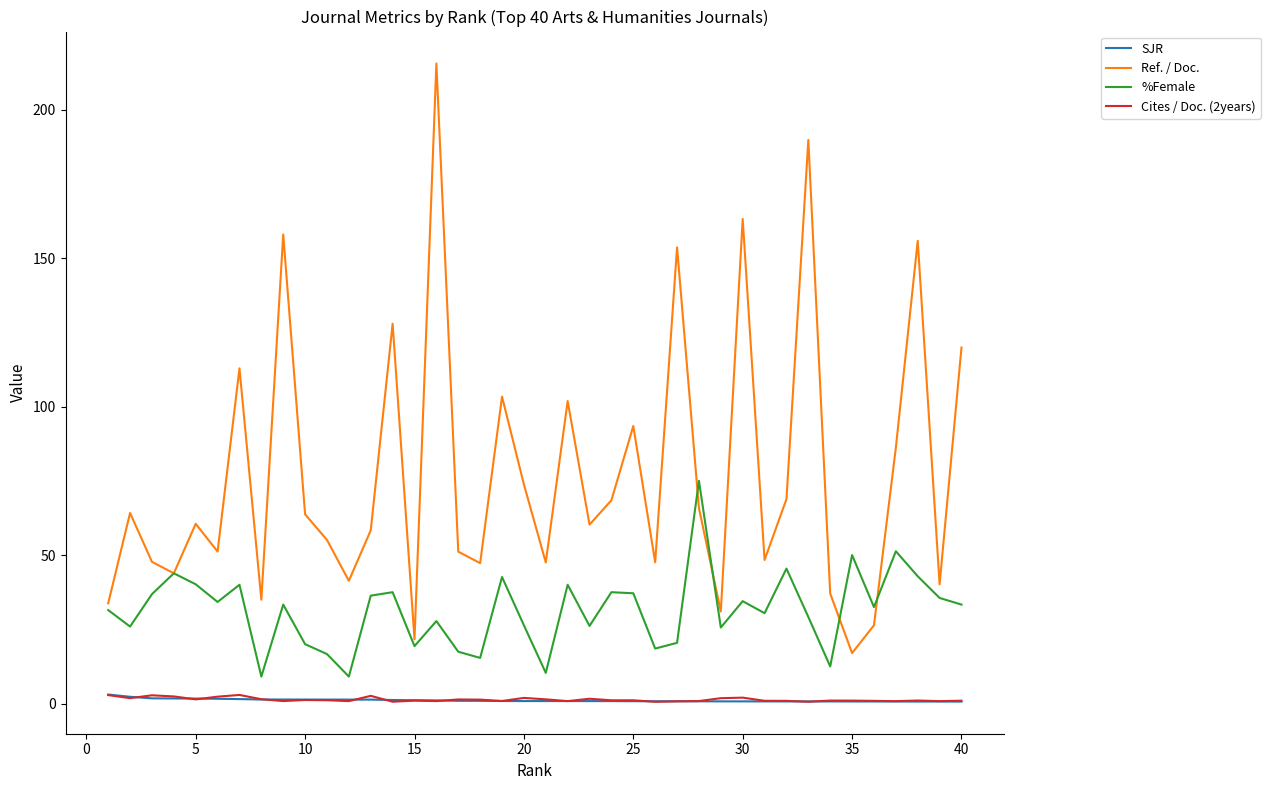

Does the chart display data point markers on the line(s)?

No